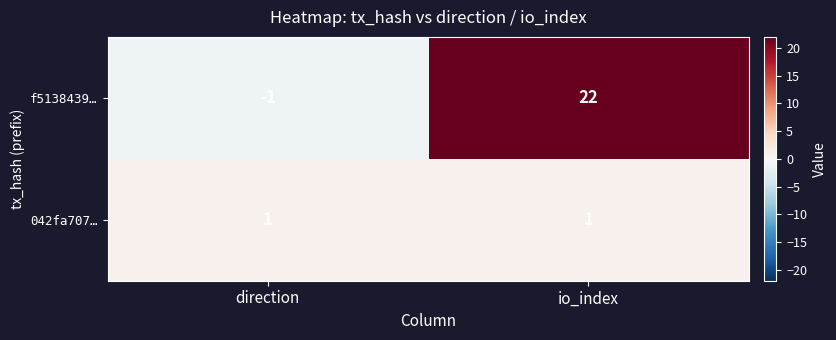

Between direction and io_index, which series saw the biggest shift?

f5138439…